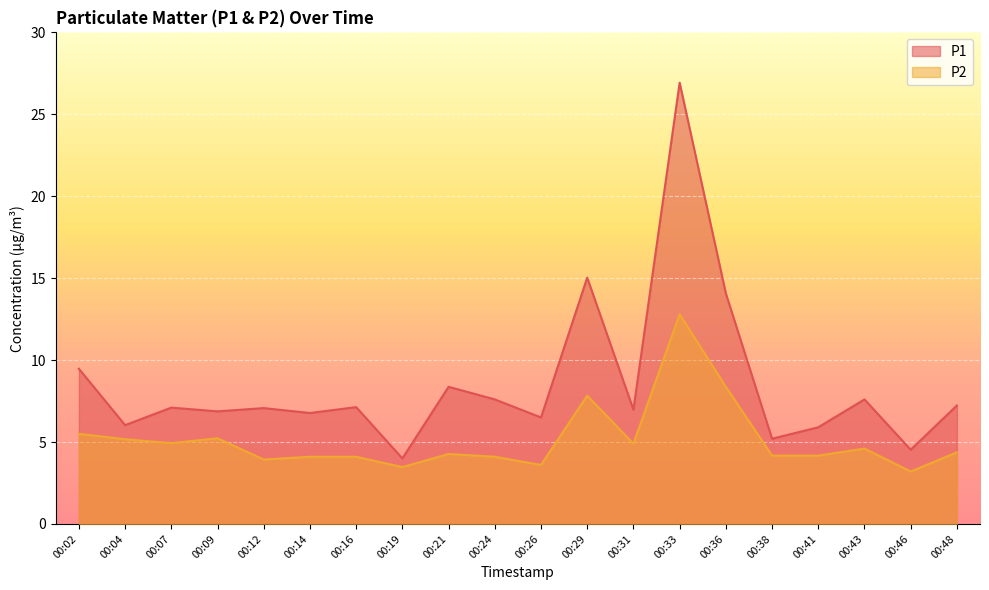

At which label does P1 reach its minimum?

00:19